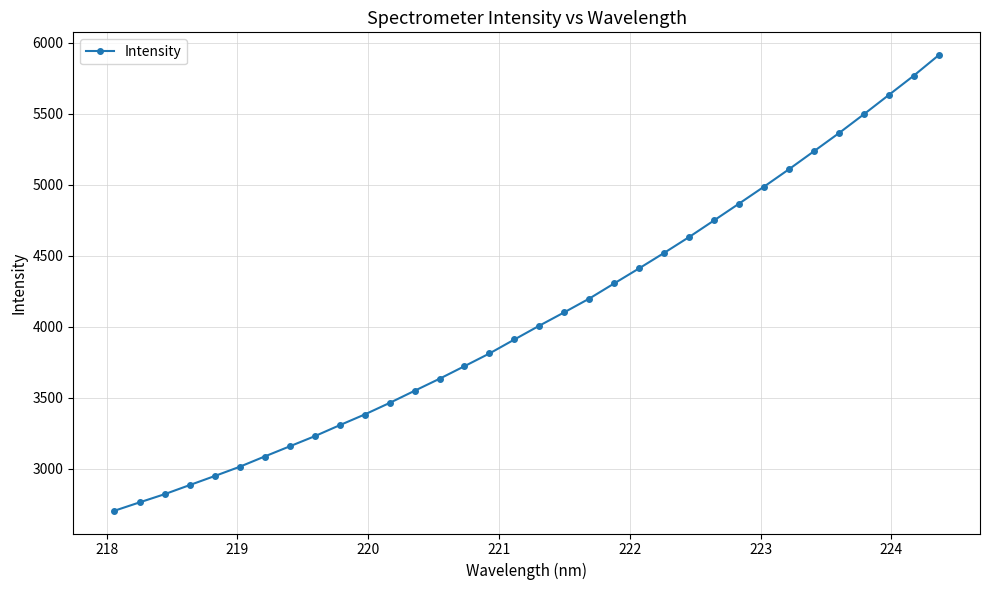

What is the smallest value displayed?

2706.5